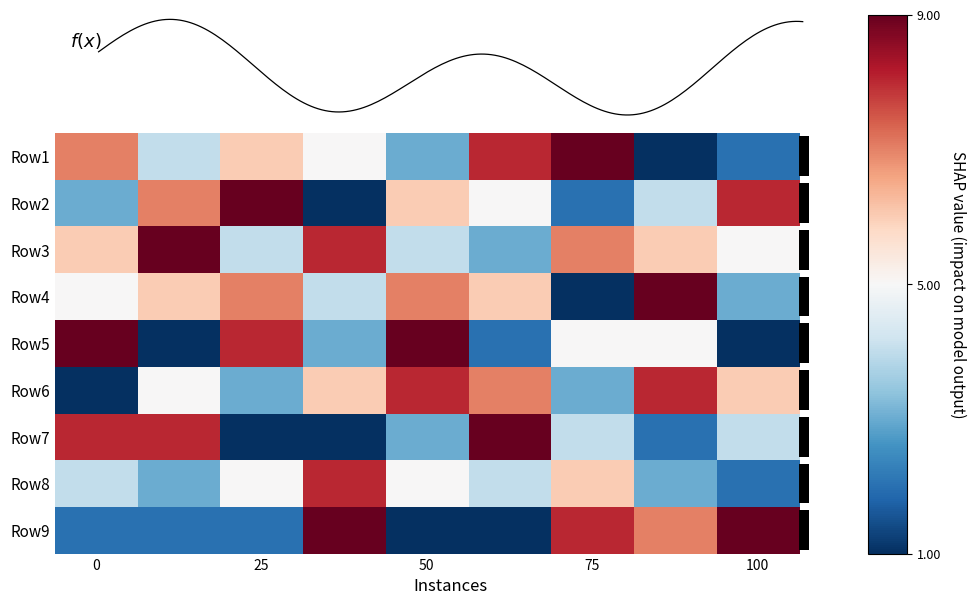

Reading left to right, transcribe all the data shown in this chart.

Row1: 7	4	6	5	3	8	9	1	2
Row2: 3	7	9	1	6	5	2	4	8
Row3: 6	9	4	8	4	3	7	6	5
Row4: 5	6	7	4	7	6	1	9	3
Row5: 9	1	8	3	9	2	5	5	1
Row6: 1	5	3	6	8	7	3	8	6
Row7: 8	8	1	1	3	9	4	2	4
Row8: 4	3	5	8	5	4	6	3	2
Row9: 2	2	2	9	1	1	8	7	9